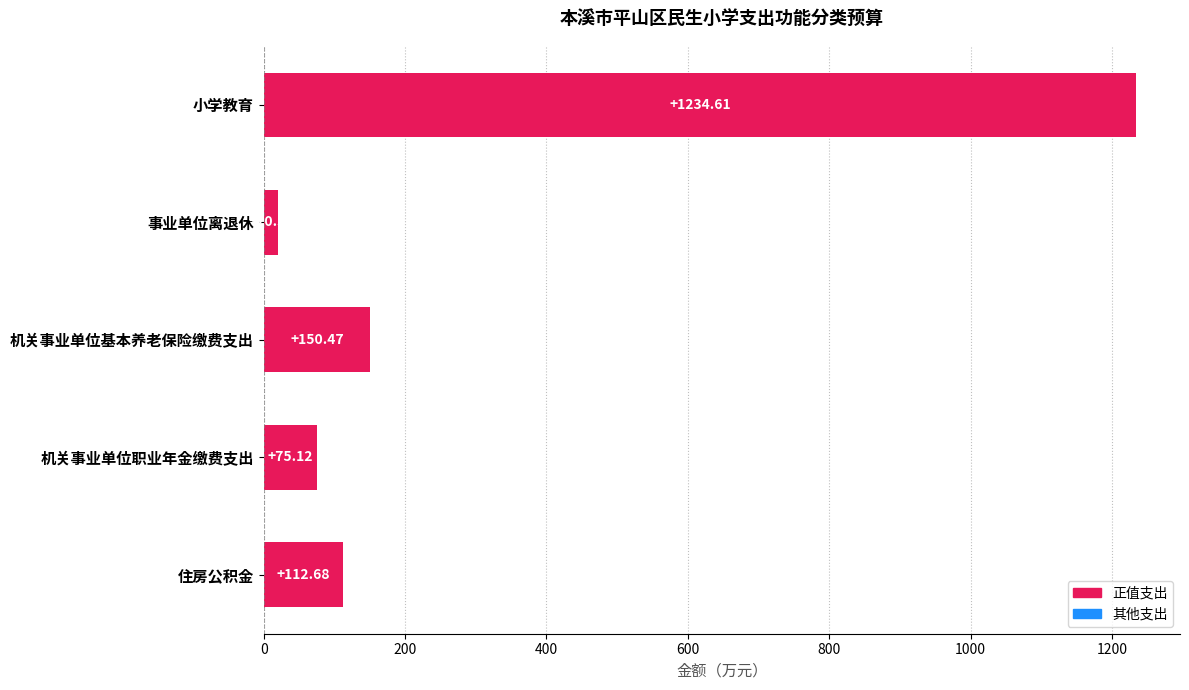

What is the difference between the values at 住房公积金 and 机关事业单位职业年金缴费支出?

37.6